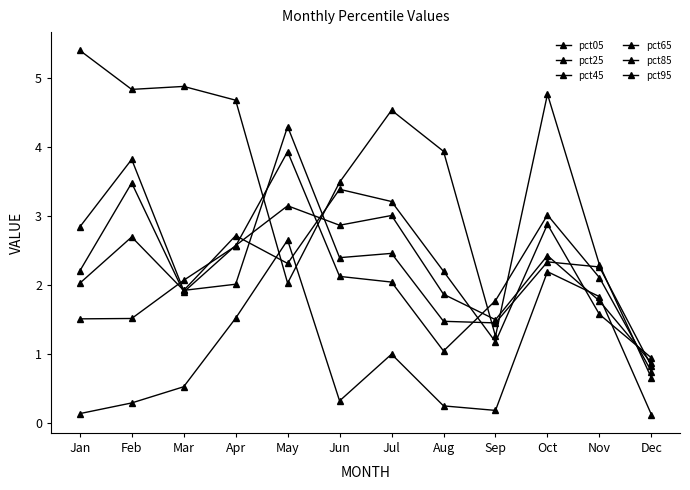

Reading left to right, list all the values displayed in this chart.

pct05: 5.4	4.8	4.9	4.7	2.0	3.5	4.5	3.9	1.3	4.8	2.3	0.6
pct25: 2.8	3.8	1.9	2.7	2.3	3.4	3.2	2.2	1.2	2.9	1.6	0.9
pct45: 2.2	3.5	1.9	2.6	3.1	2.9	3.0	1.9	1.5	2.4	1.8	0.9
pct65: 2.0	2.7	1.9	2.0	4.3	2.4	2.5	1.5	1.4	2.3	2.3	0.8
pct85: 1.5	1.5	2.1	2.6	3.9	2.1	2.0	1.0	1.8	3.0	2.1	0.7
pct95: 0.1	0.3	0.5	1.5	2.6	0.3	1.0	0.2	0.2	2.2	1.8	0.1